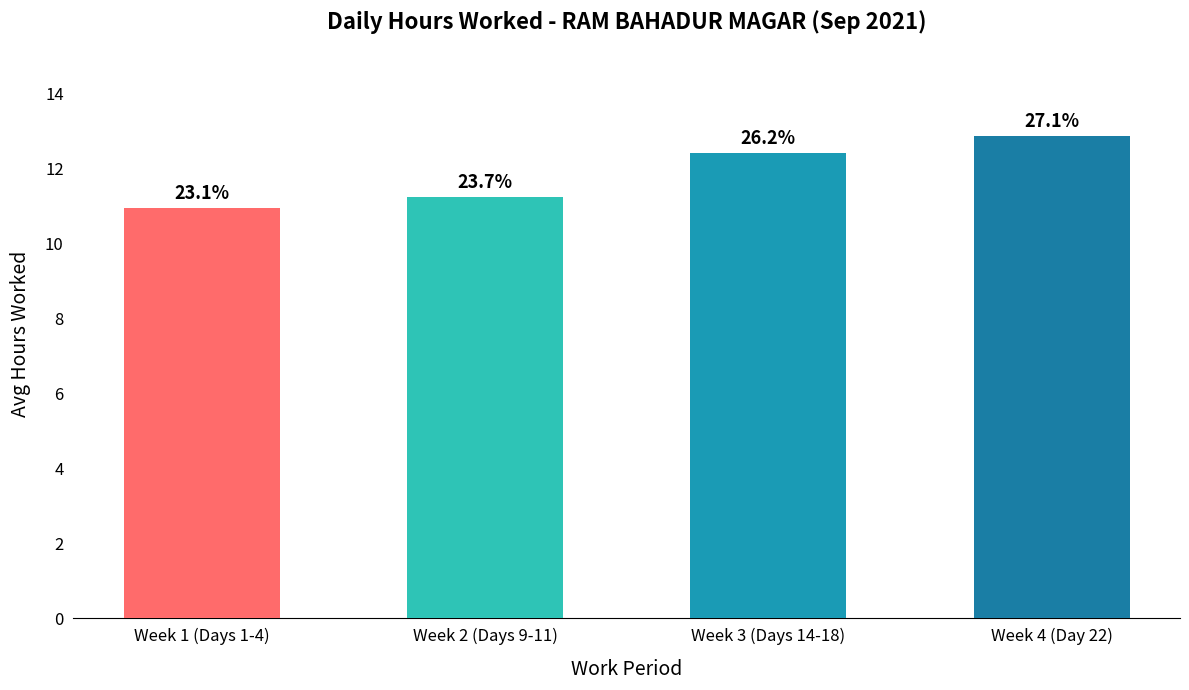

How many bars are there in total?

4